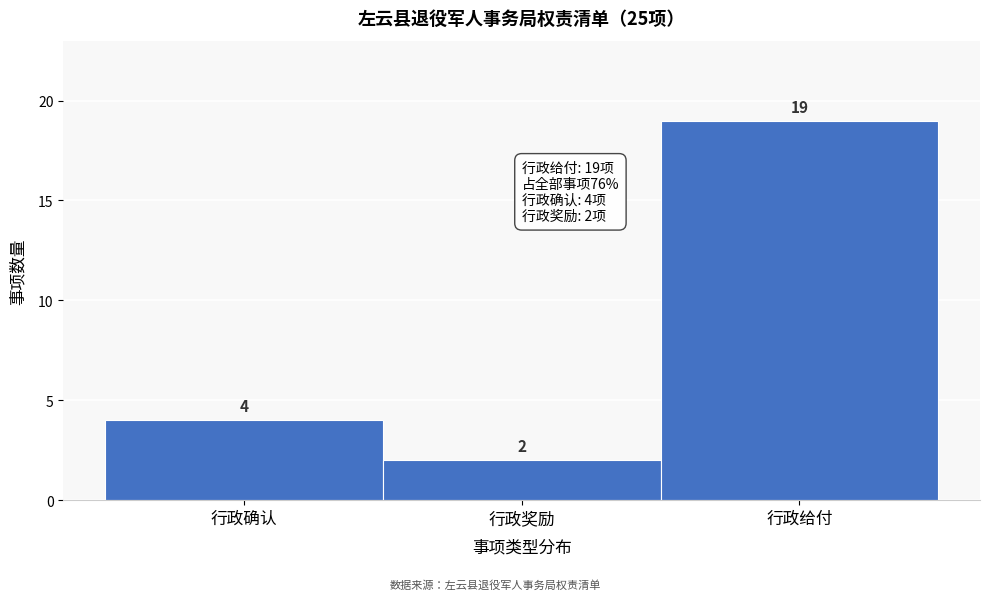

Reading right to left, transcribe all the data shown in this chart.

行政给付=19	行政奖励=2	行政确认=4